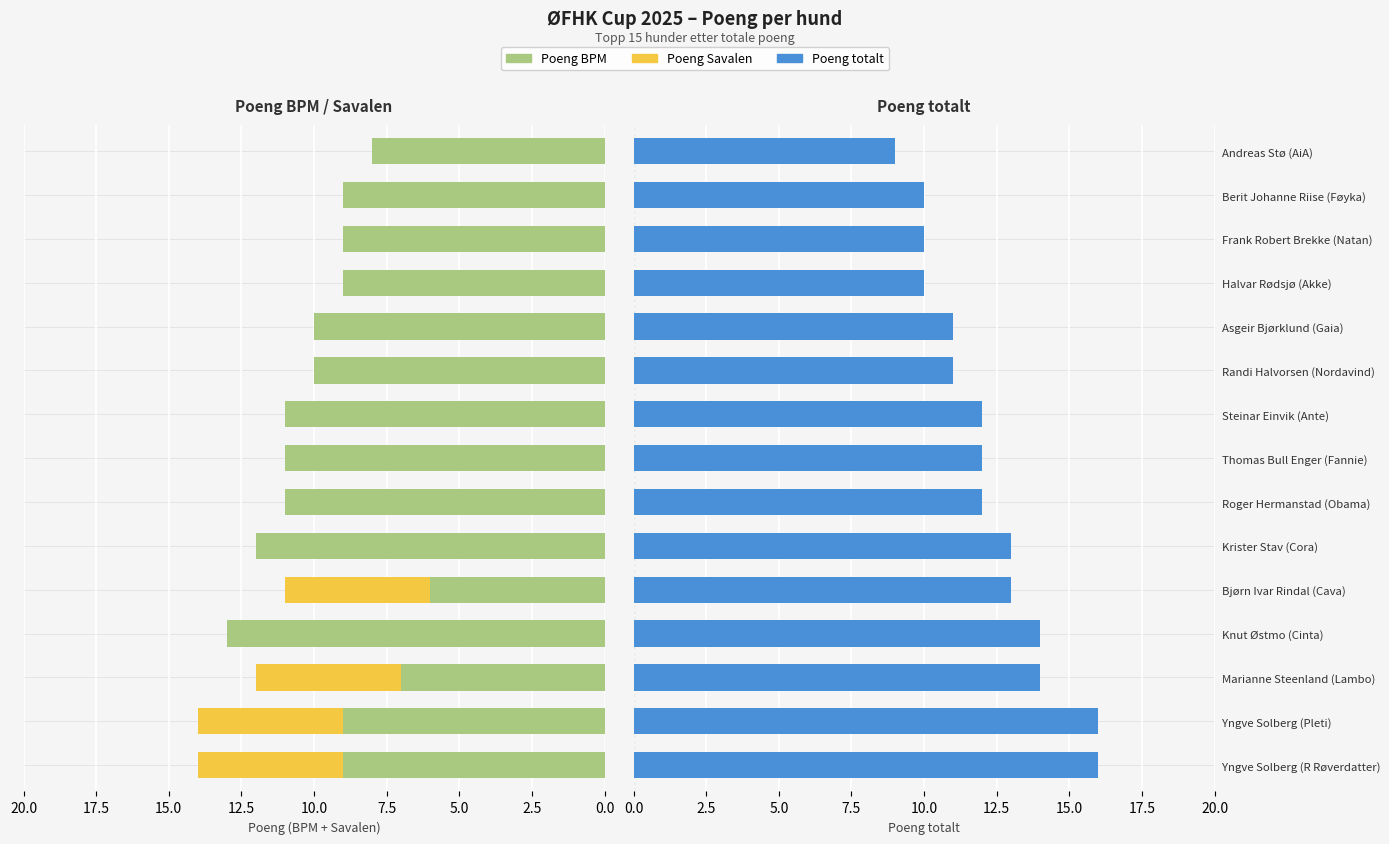

What are all the series names shown in the legend?

Poeng BPM, Poeng Savalen, Poeng totalt